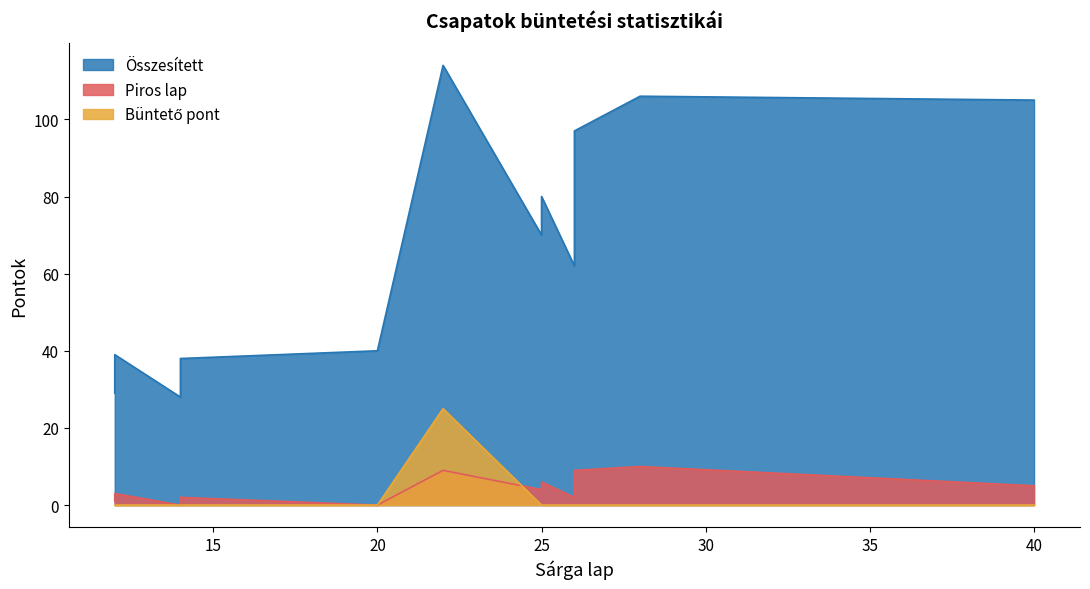

What are all the series names shown in the legend?

Összesített, Piros lap, Büntető pont